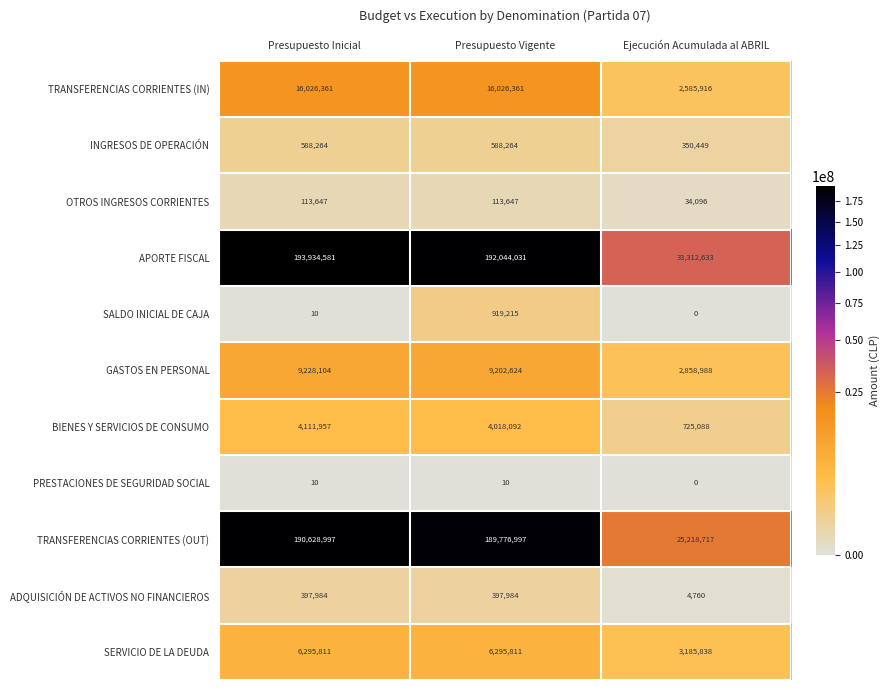

Count the number of categories in the chart.

3